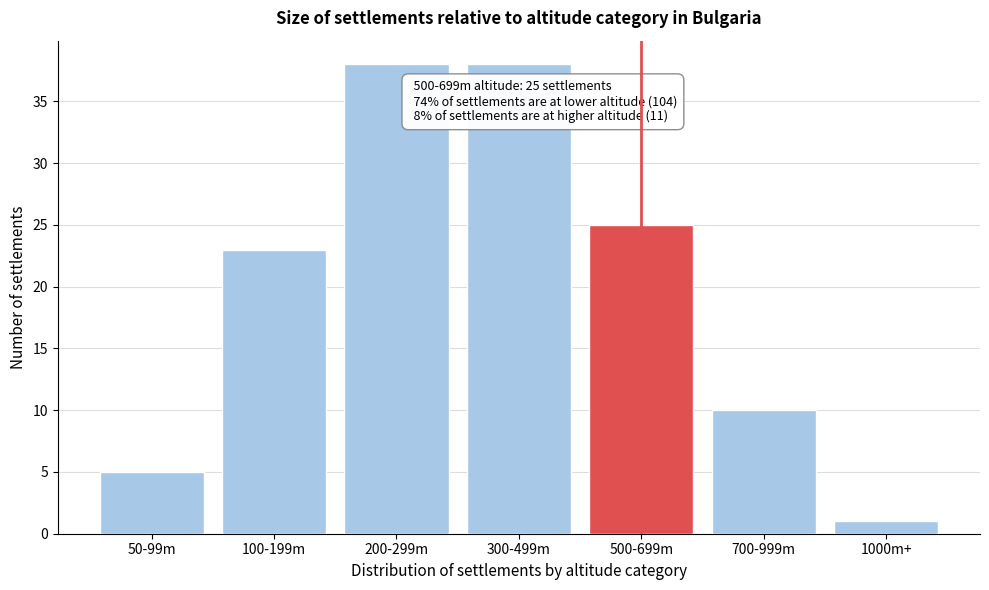

Reading left to right, list all the values displayed in this chart.

50-99m=5	100-199m=23	200-299m=38	300-499m=38	500-699m=25	700-999m=10	1000m+=1